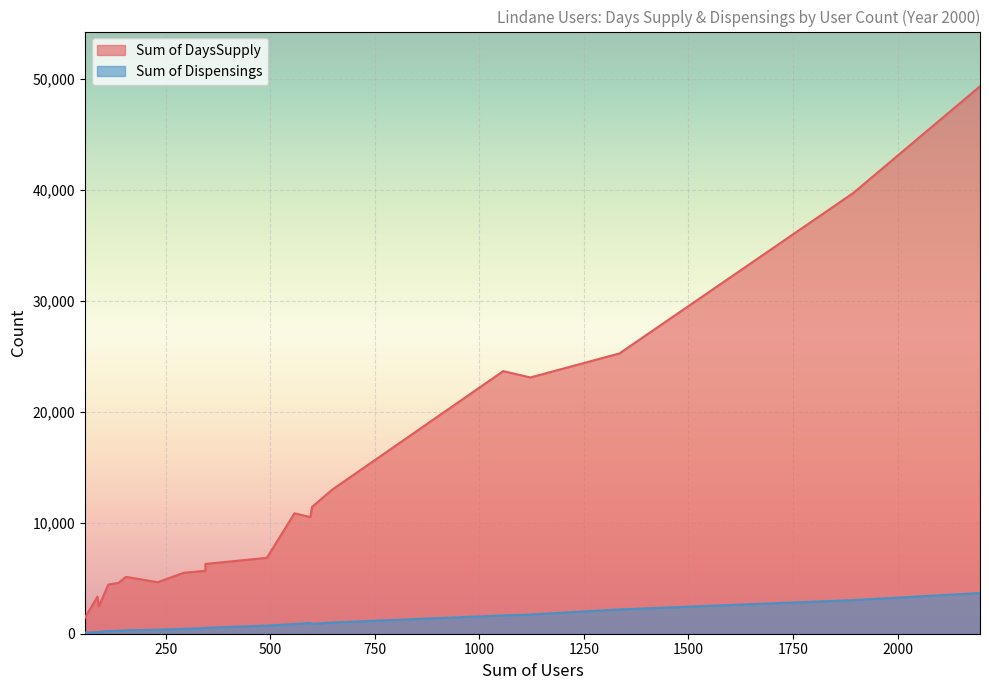

What is the total value across all series at 596?

11491